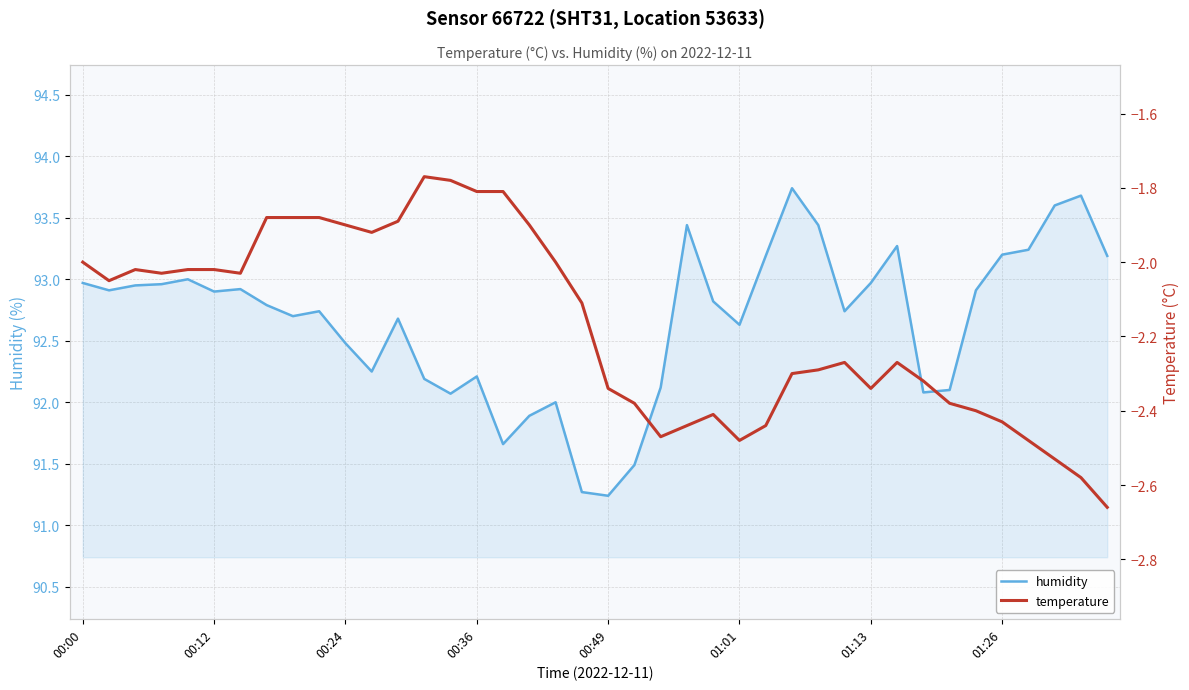

Which series changed the most between 36 and 39?

temperature